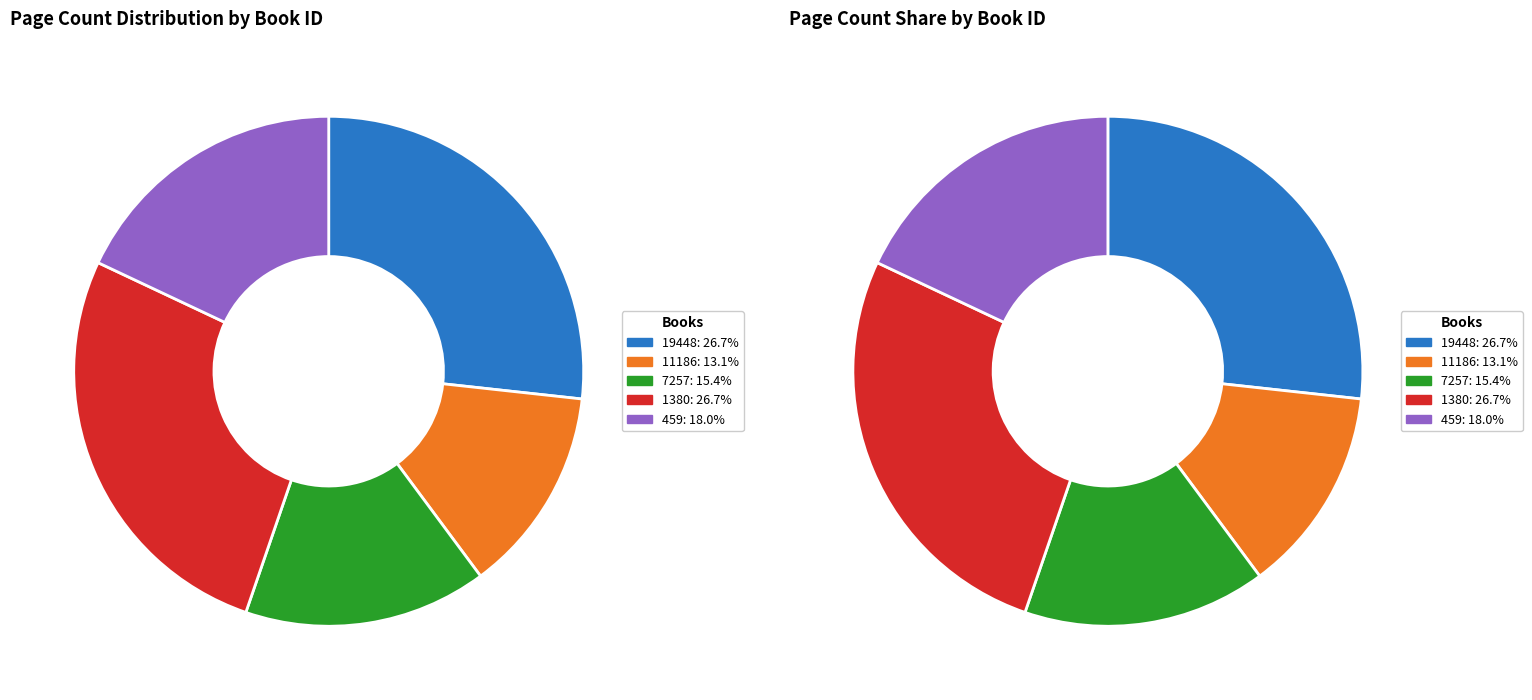

To the nearest percent, what percentage of the pie is 11186?

13%